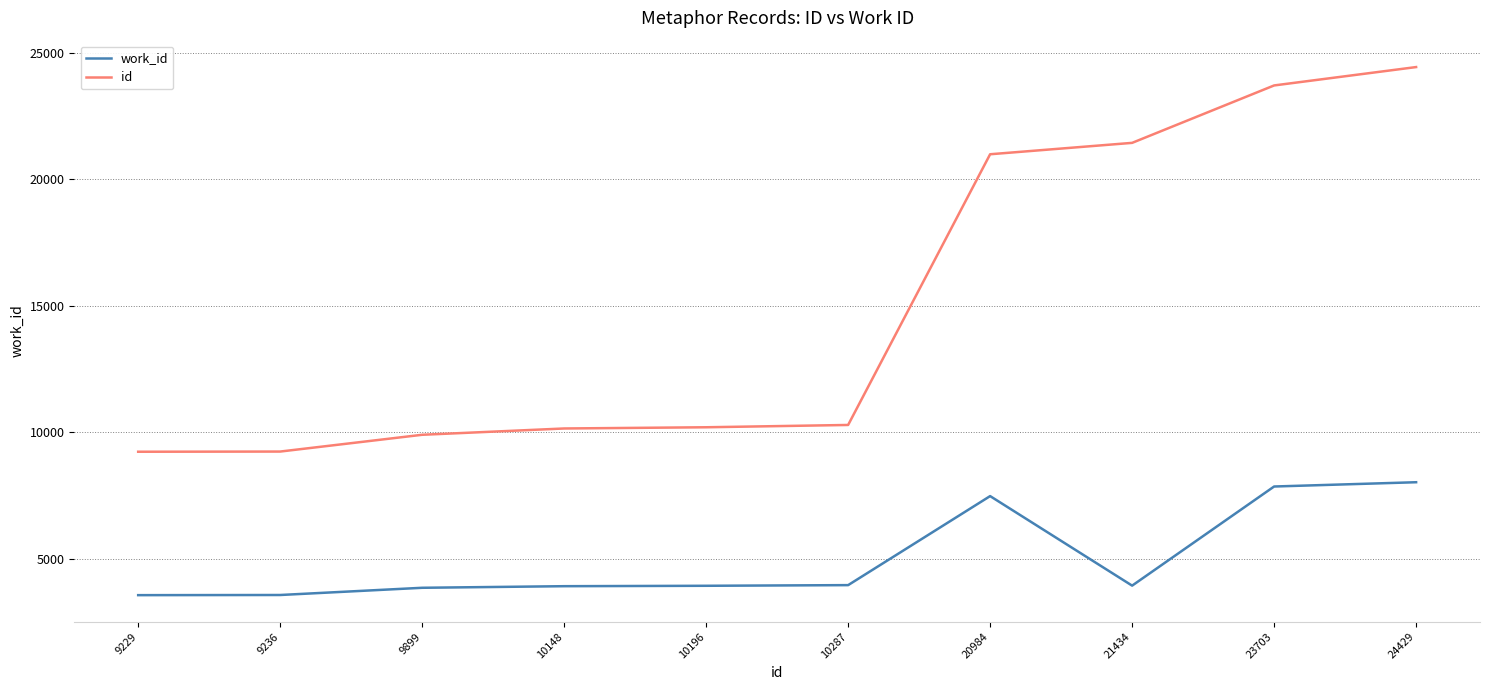

List the series in order of their peak value, lowest first.

work_id, id